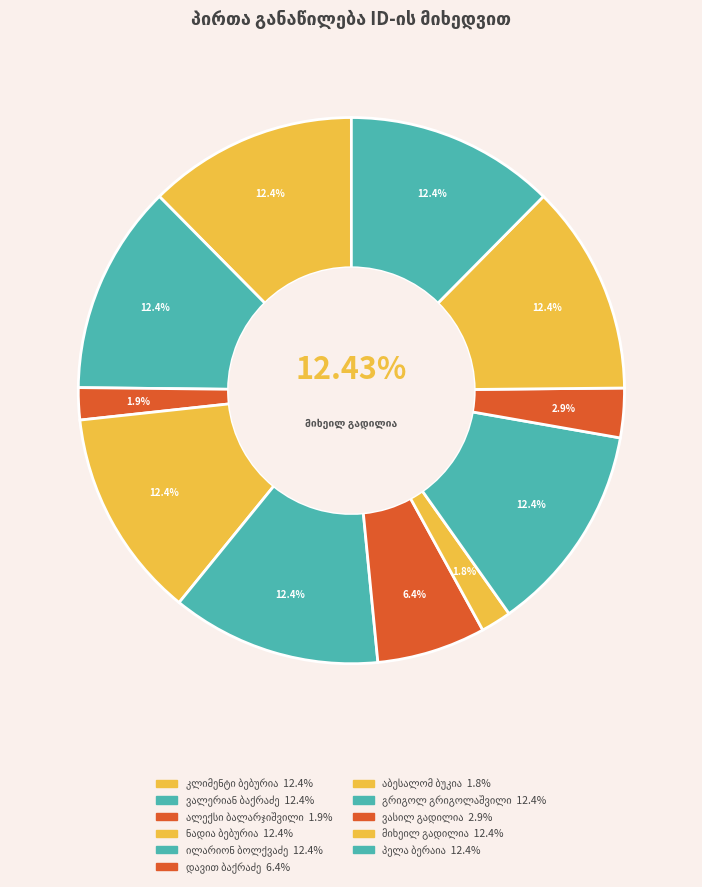

To the nearest percent, what is the difference between the largest and smallest slice percentages?

11%